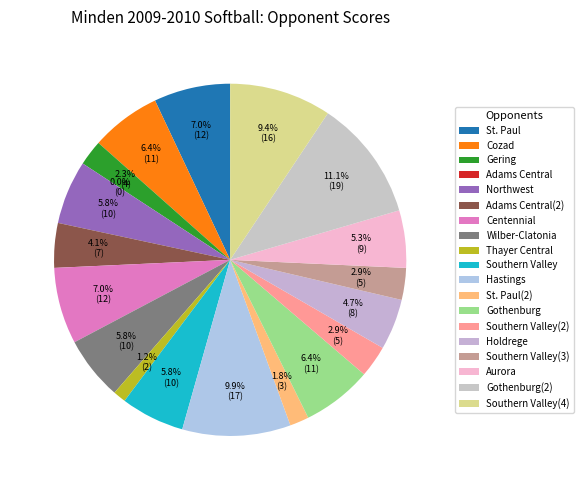

How much of the chart is everything except Northwest?

94.2%